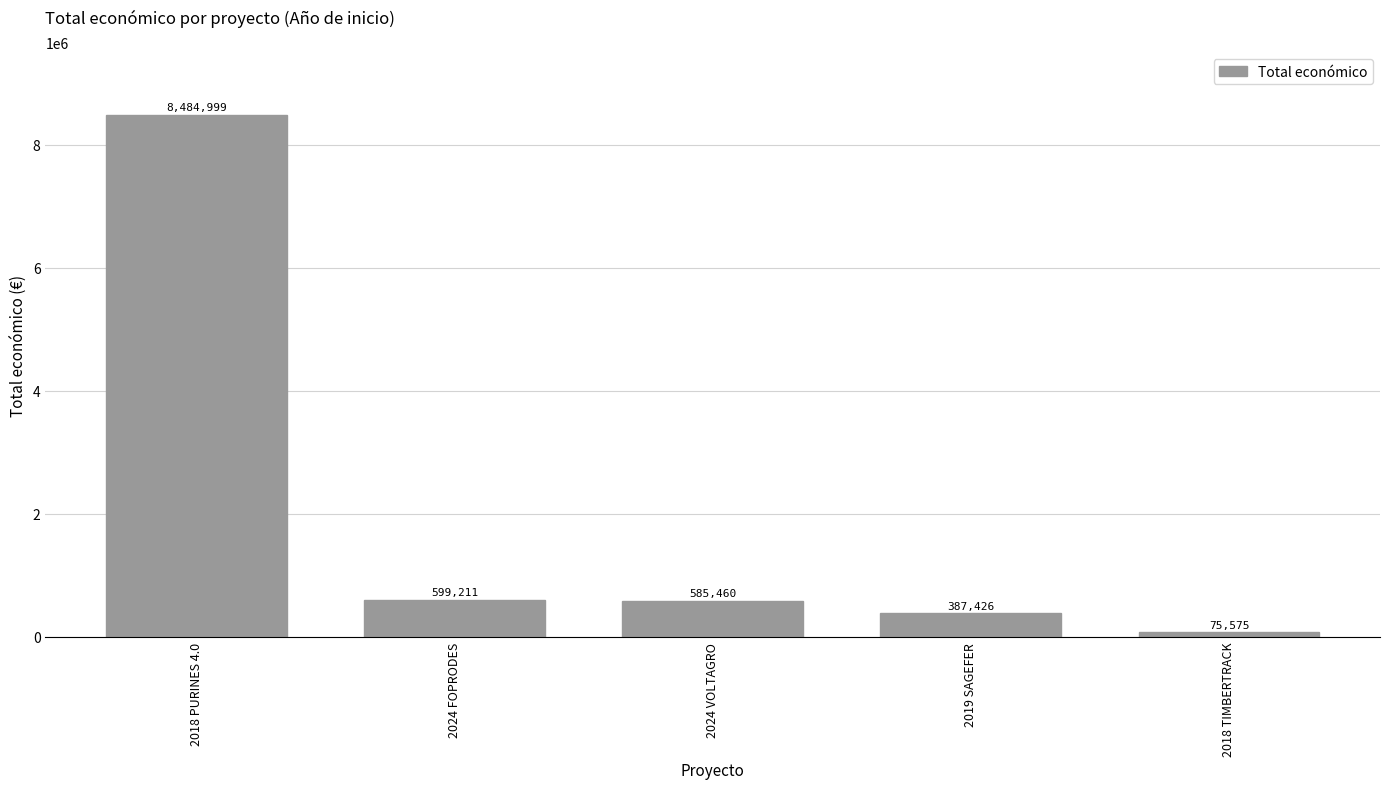

Reading left to right, extract all data points from this chart.

2018 PURINES 4.0=8484999	2024 FOPRODES=599211	2024 VOLTAGRO=585460	2019 SAGEFER=387426	2018 TIMBERTRACK=75575